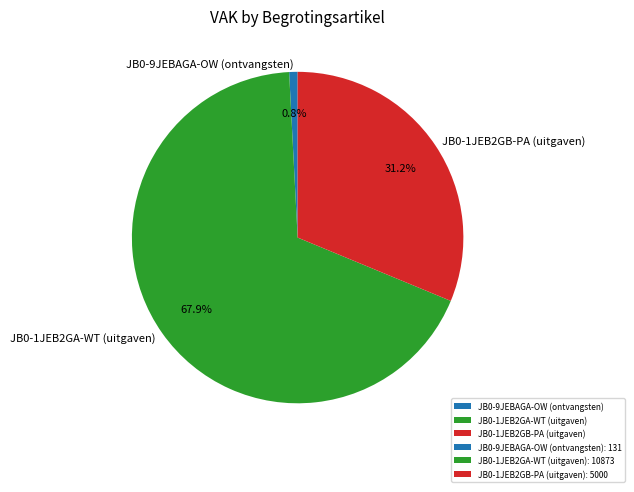

How many segments does this pie chart have?

3